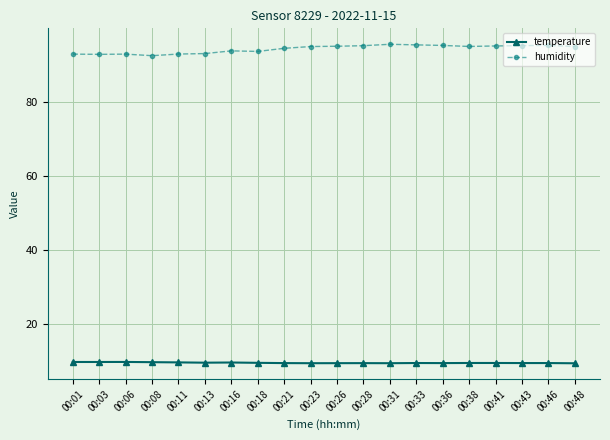

What is the difference between the temperature values at 00:38 and 00:48?

0.1